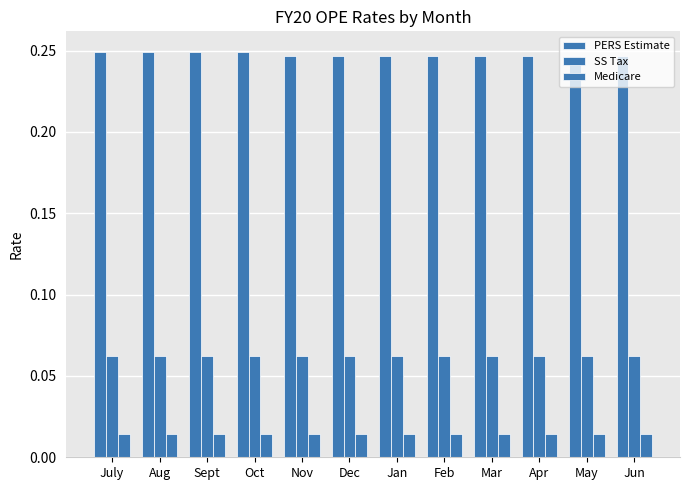

Are the bars grouped side by side (vs. stacked)?

Yes